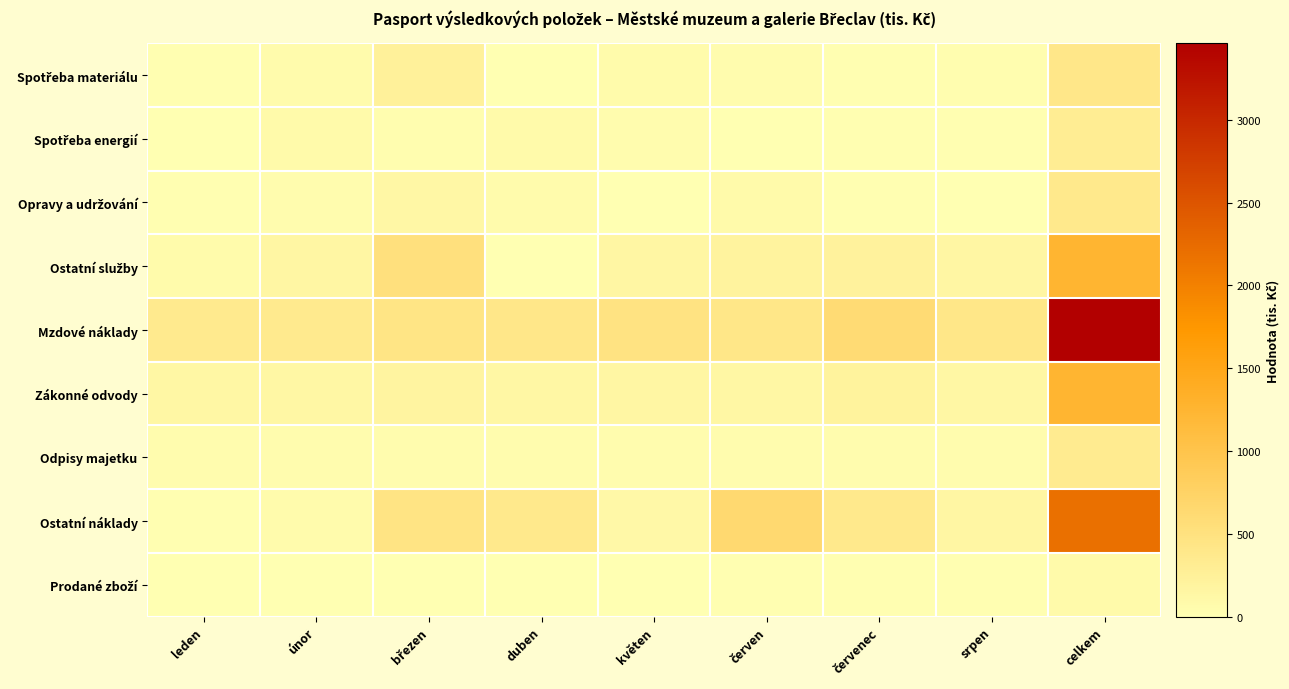

Which series has the largest total across all categories?

Mzdové náklady